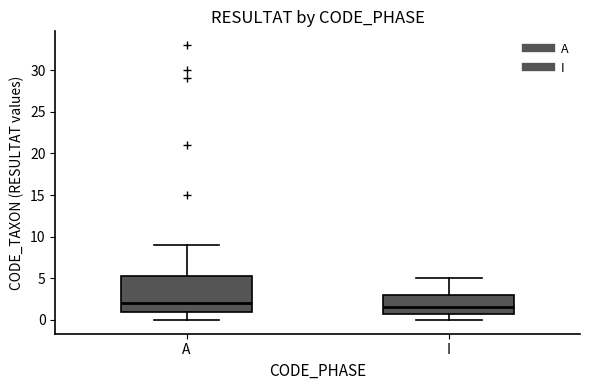

Comparing the boxes themselves (not the whiskers), which one is the tallest?

A